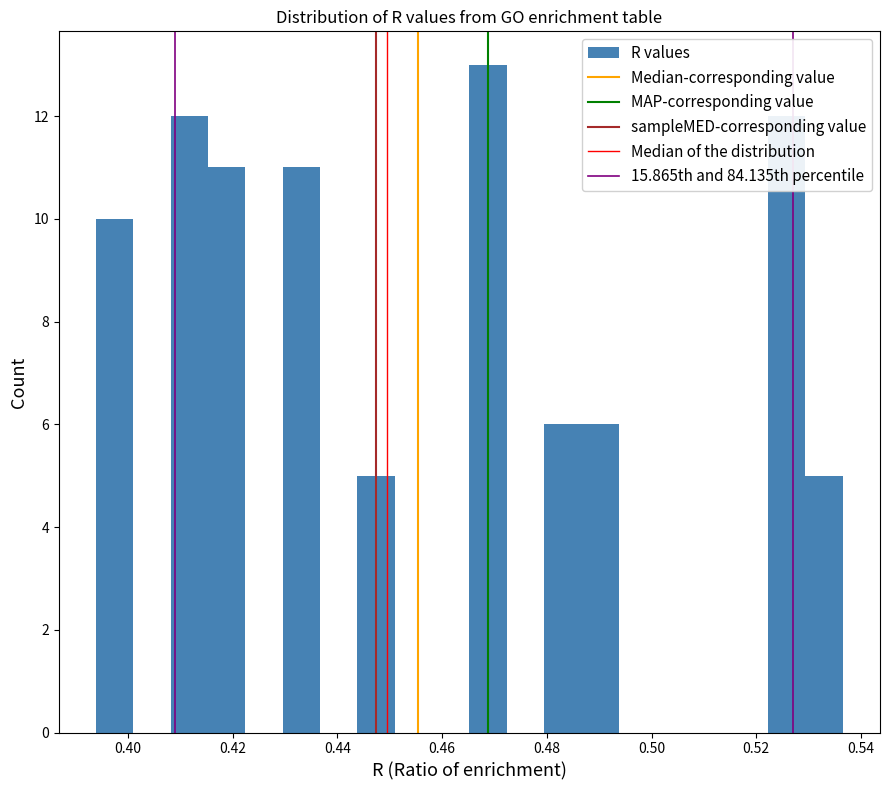

Around what value on the x-axis is the tallest bar? Give the approximate position of its centre, as read against the axis.

0.468